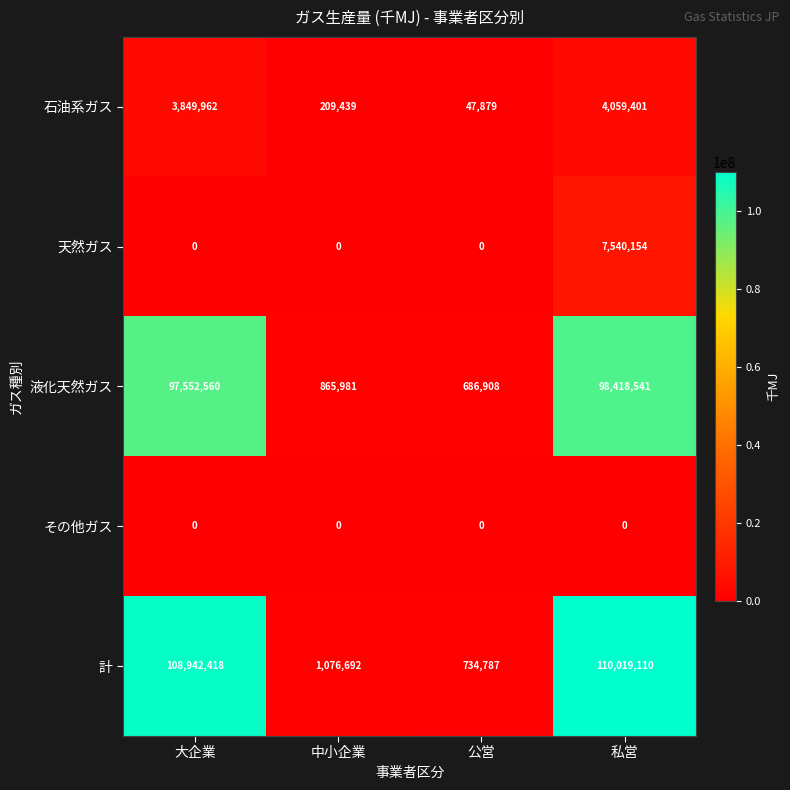

What value does the 液化天然ガス series have at 私営?

98418541